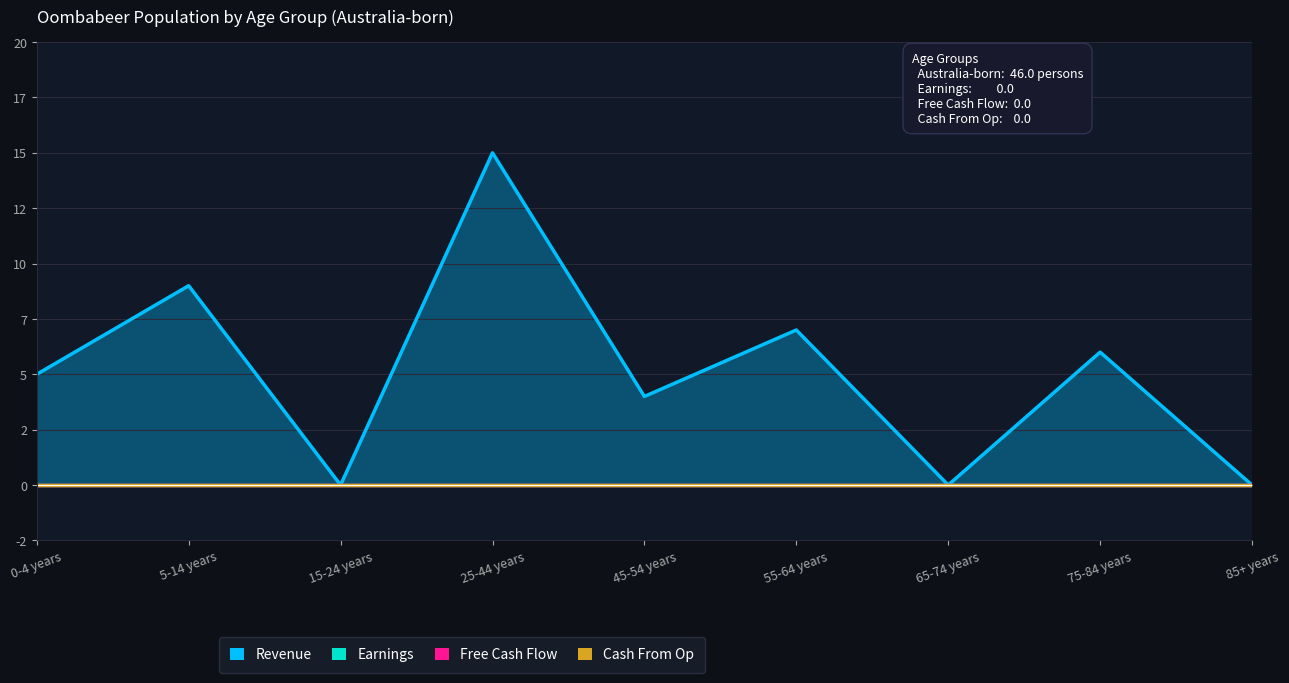

What is the label of the 8th point from the left?

75-84 years